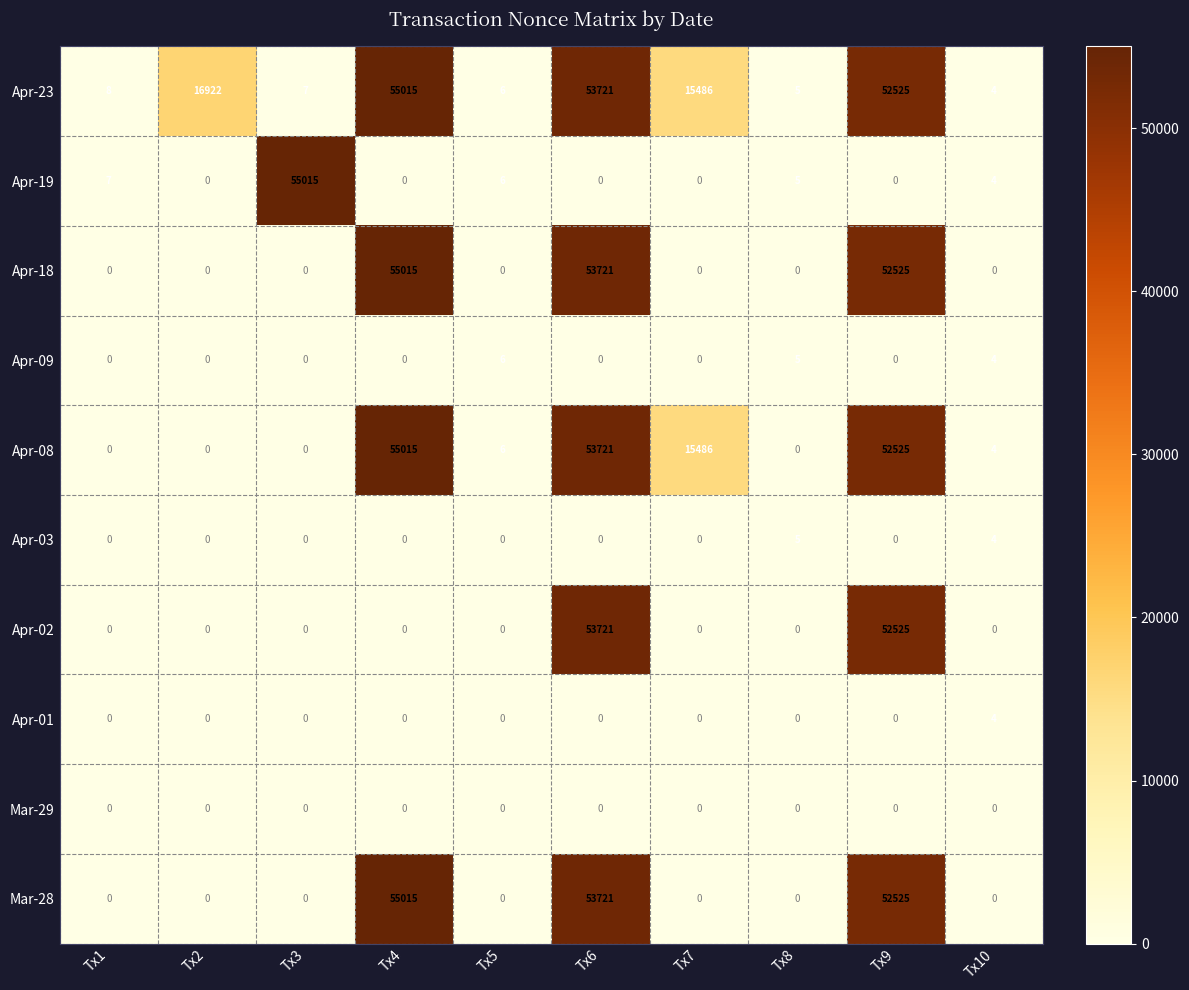

What is the spread (max minus min) of values at Tx9?

52525